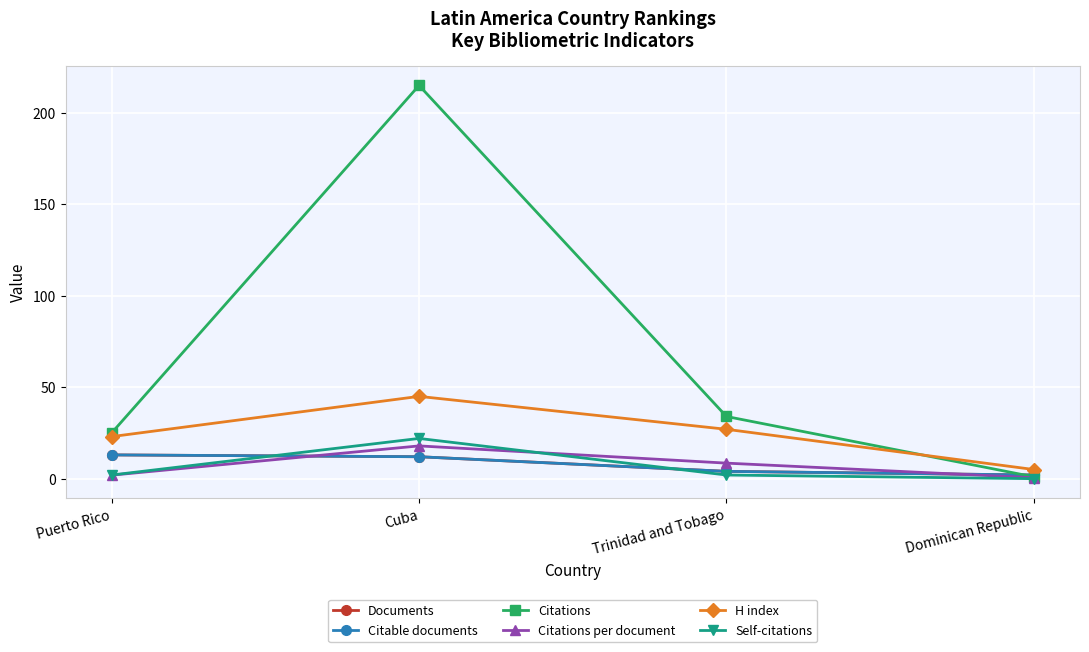

What is the sum of the Self-citations values at Dominican Republic and Cuba?

22.0